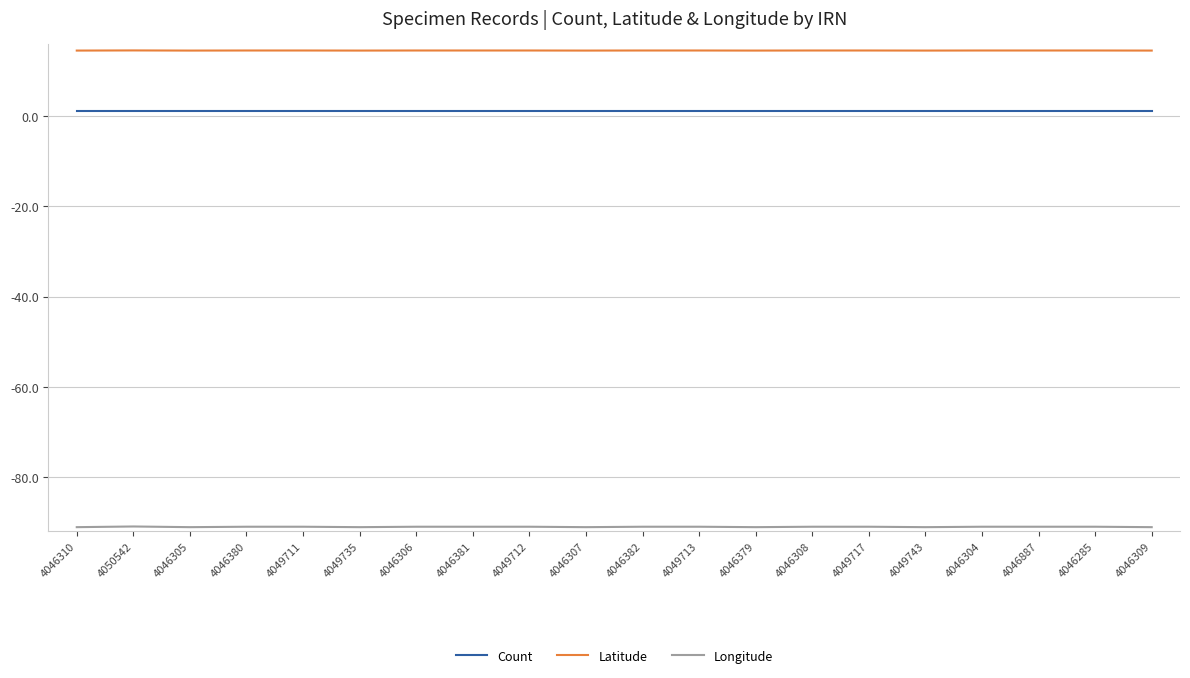

True or false: Longitude and Count cross at least once.

False